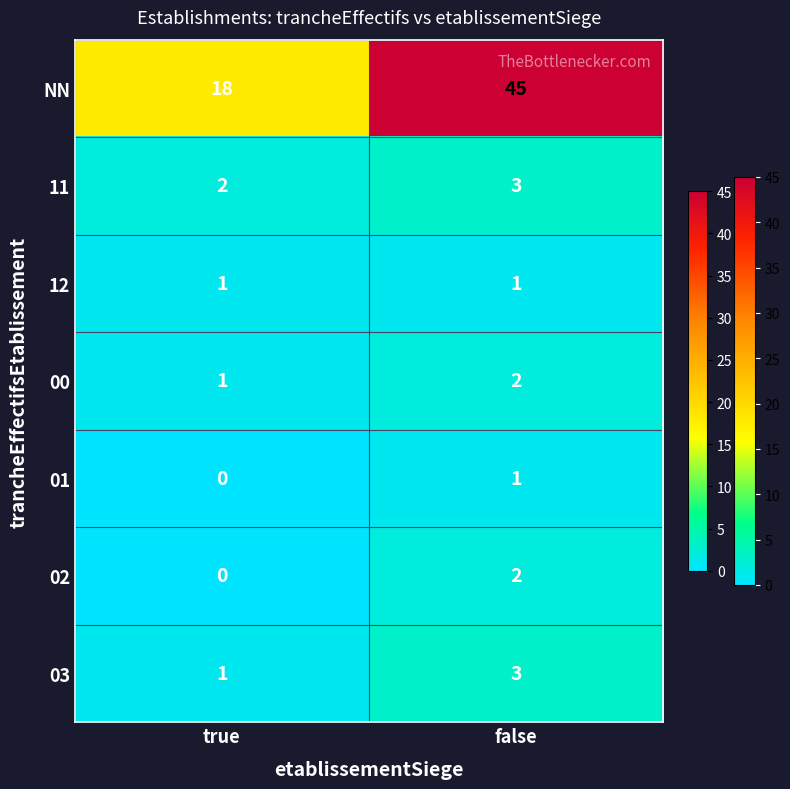

Between true and false, which series saw the biggest shift?

NN